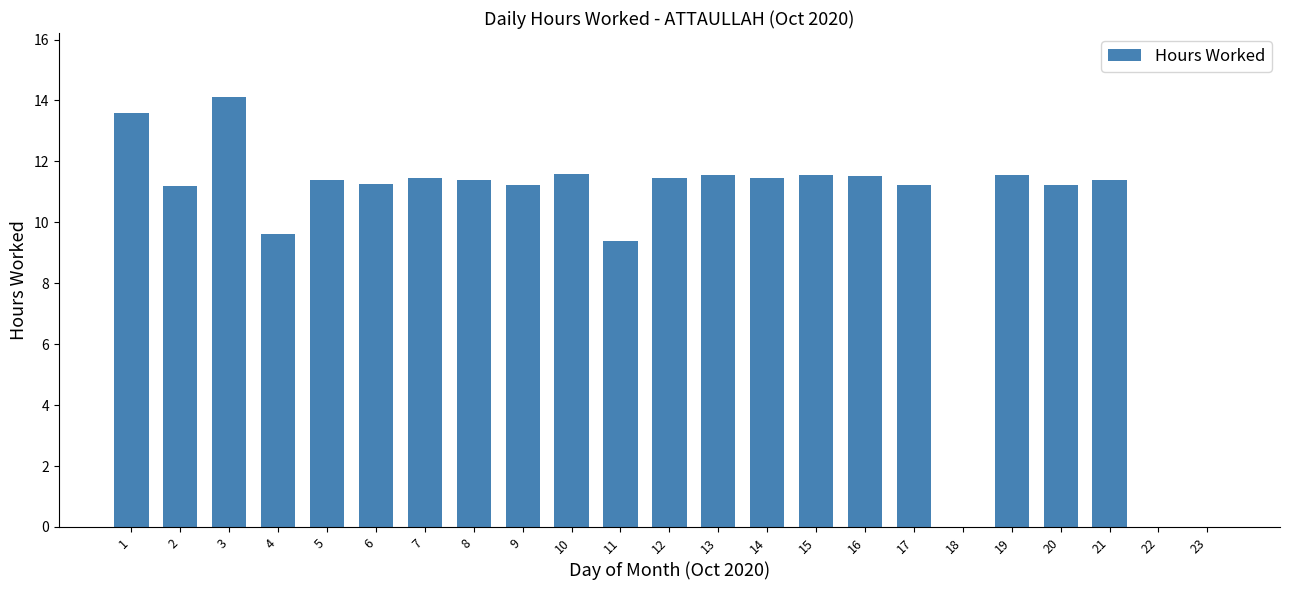

What value does the data have at 21?

11.4